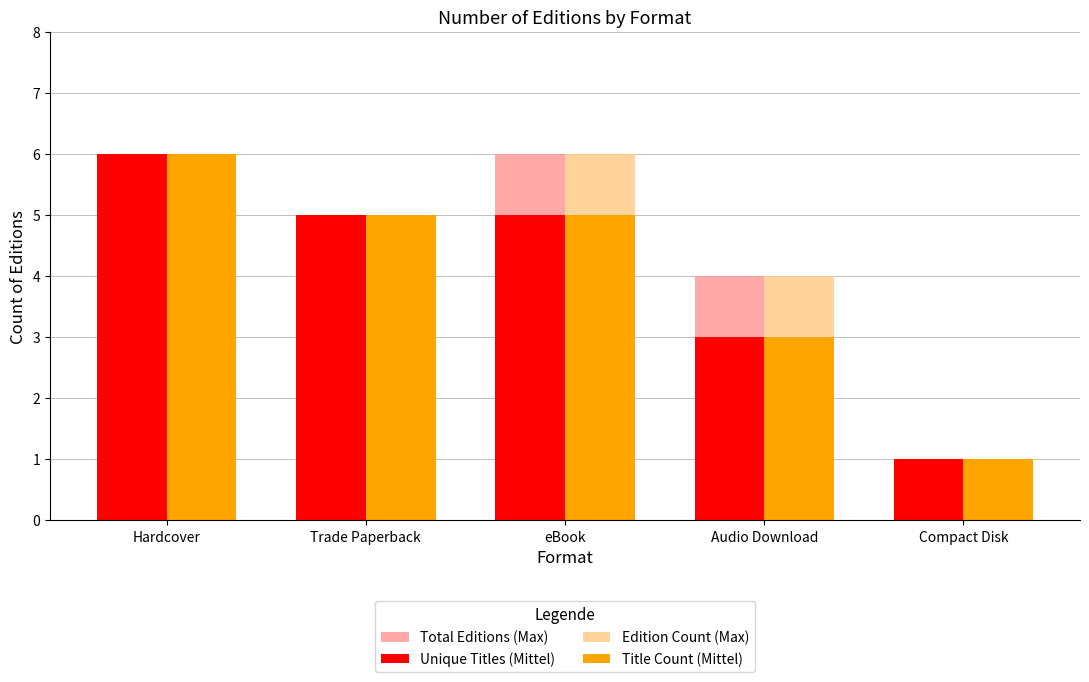

At which category is the sum across all series the highest?

Hardcover